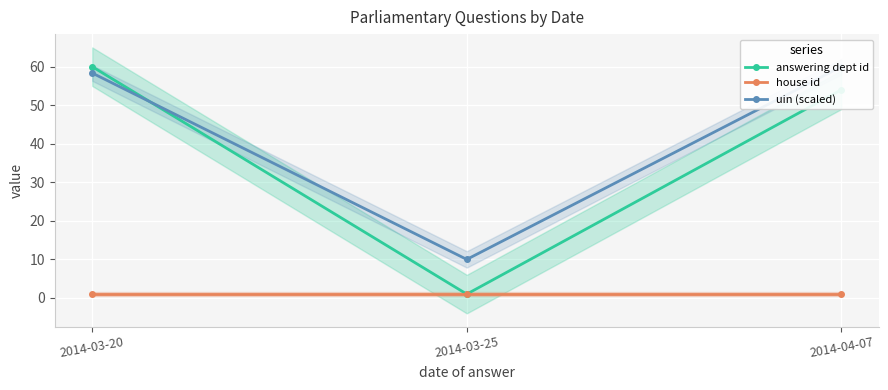

True or false: uin (scaled) has a value of 3.0 at 2014-03-25.

False